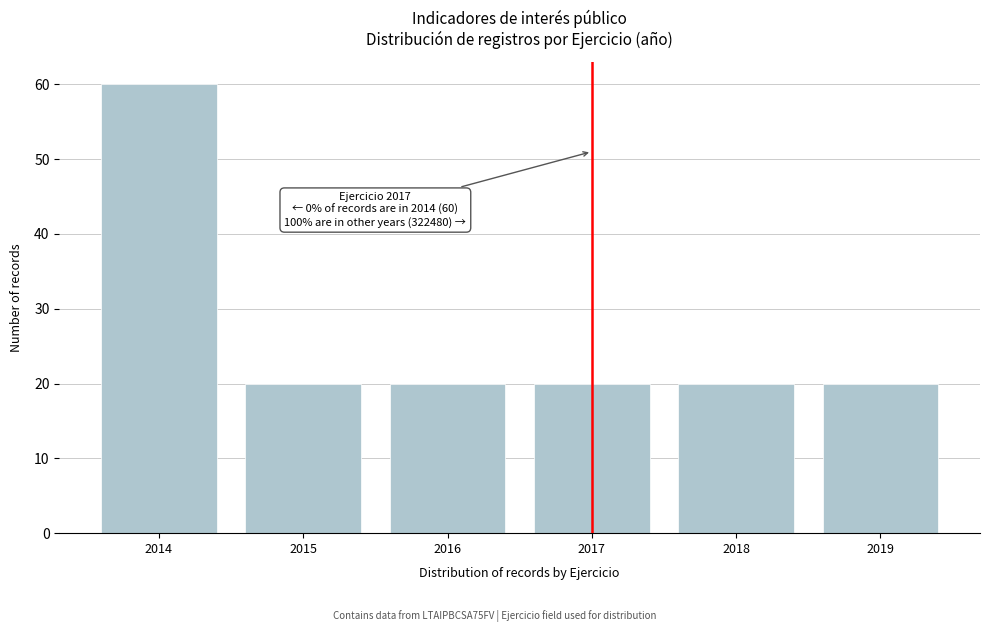

Reading left to right, transcribe all the data shown in this chart.

2014=60	2015=20	2016=20	2017=20	2018=20	2019=20